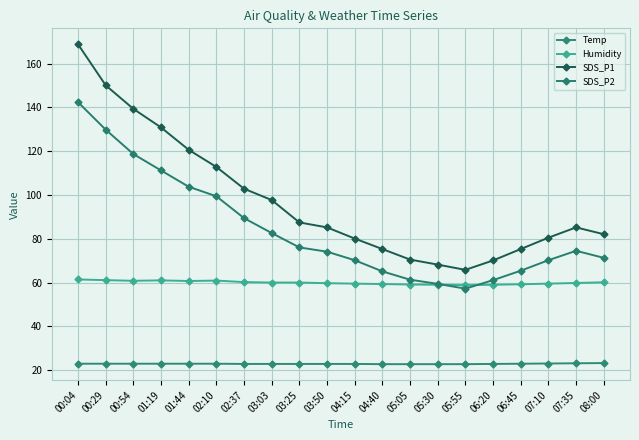

At how many categories does at least one series exceed 95?

8